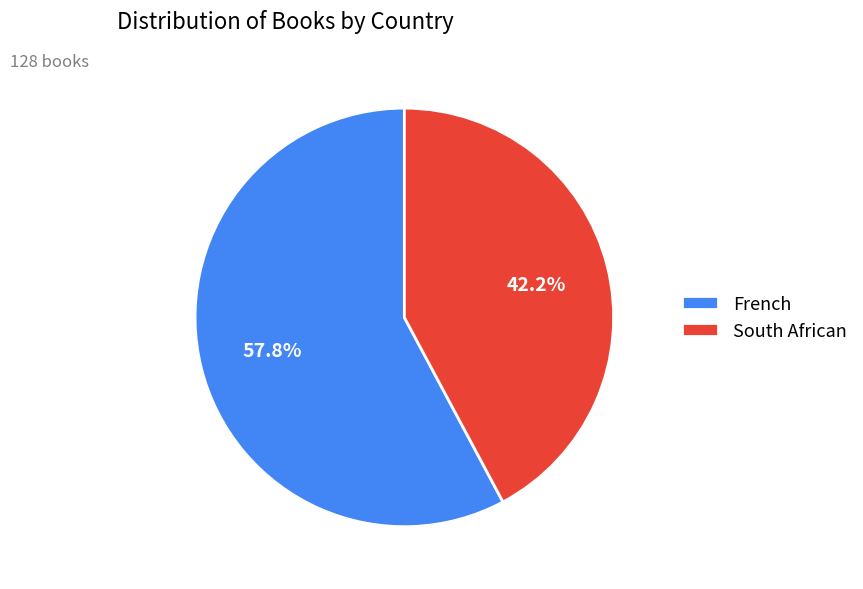

How much of the chart is everything except French?

42.2%